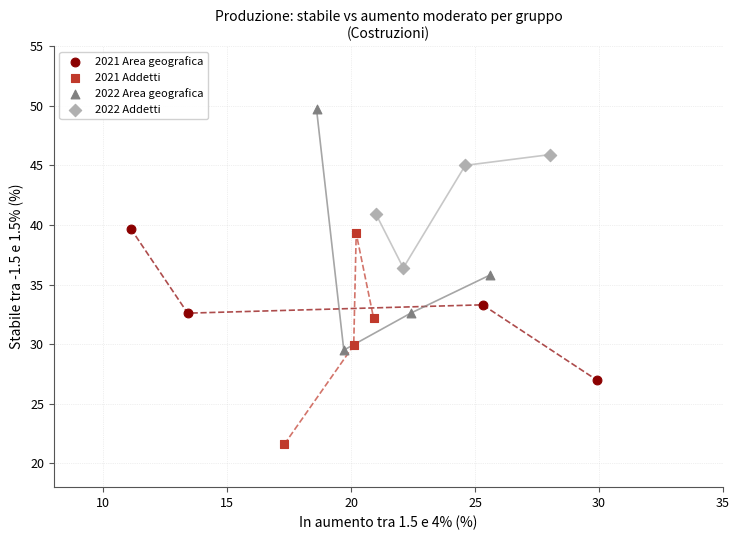

Which series contains the highest Y value?

2022 Area geografica